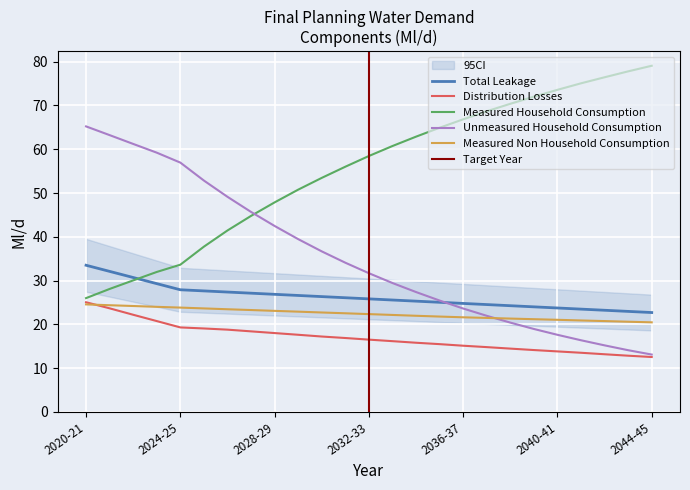

True or false: Measured Household Consumption has a value of 42.3 at 2036-37.

False